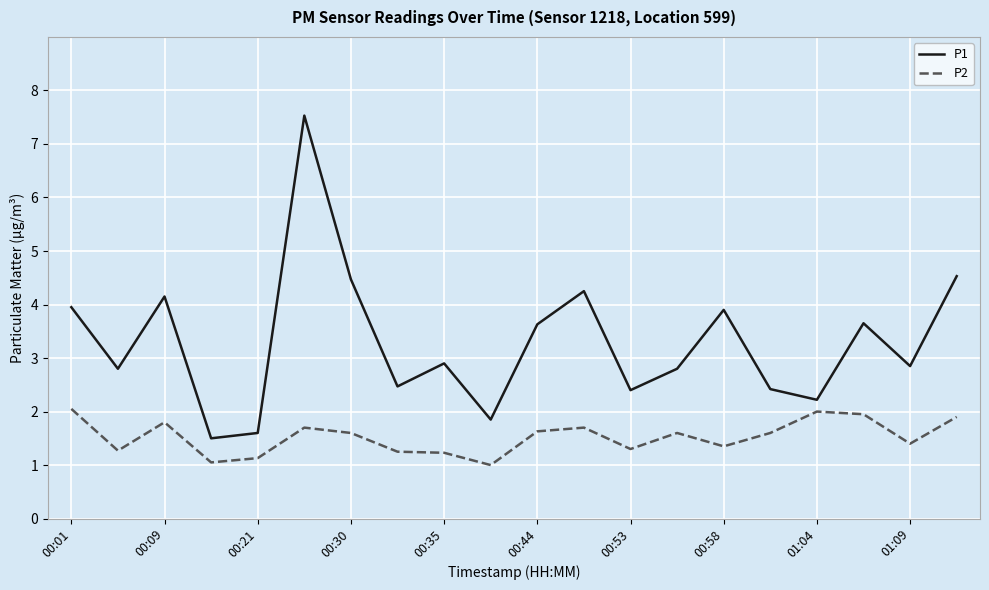

What is the sum of all P2 values?

30.5